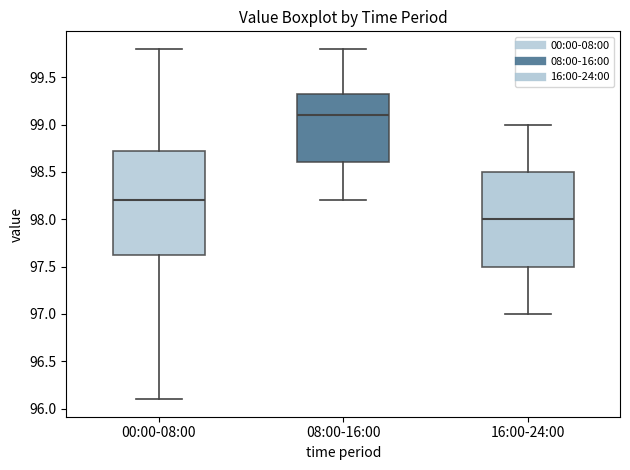

Where is the lower edge of the box for 08:00-16:00 on the y-axis? The values are not printed on the chart, so give them approximately, as read against the axis.

98.60